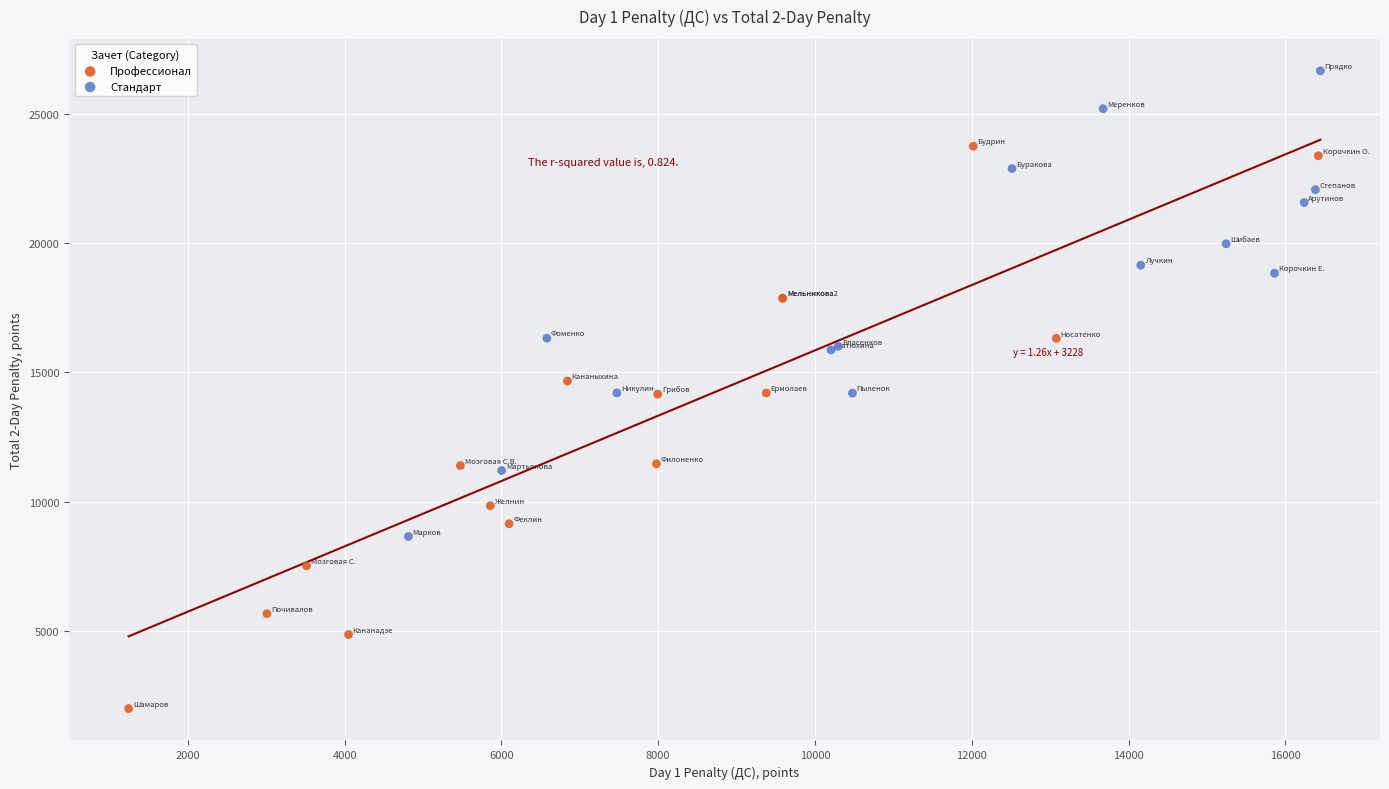

Which series contains the lowest Y value?

Профессионал